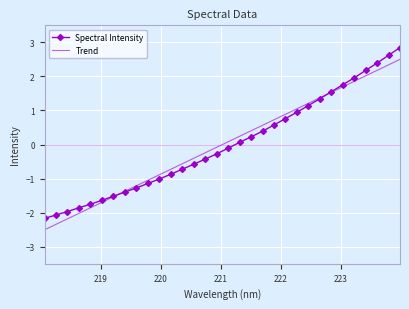

Rank the series by their maximum value, from lowest to highest.

Trend, Spectral Intensity